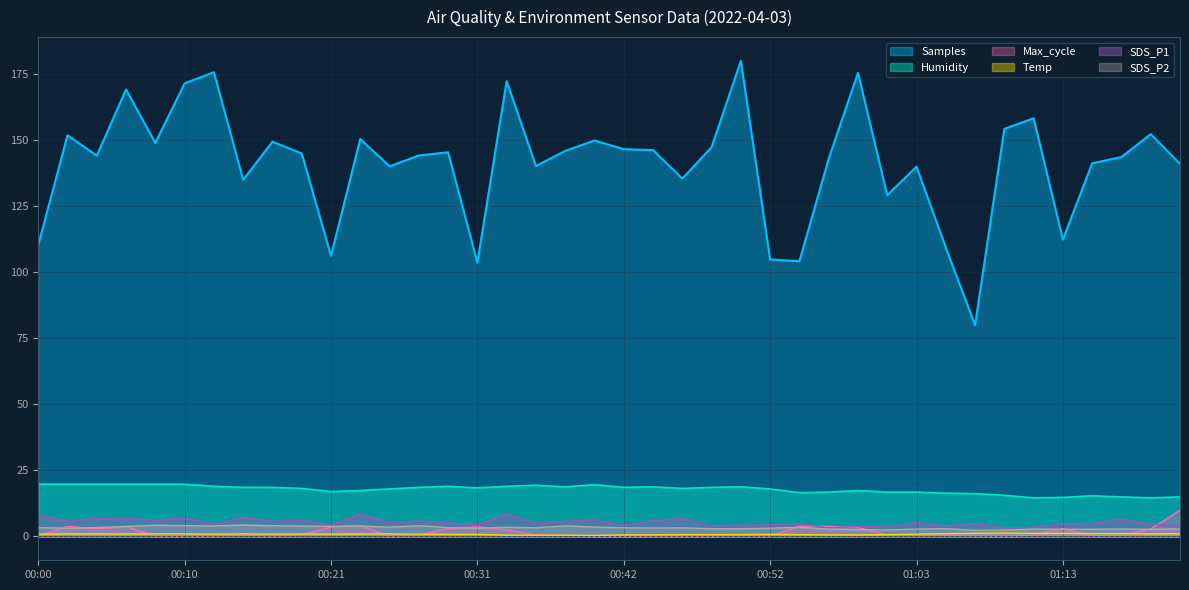

What is the label of the 18th point from the left?

00:36